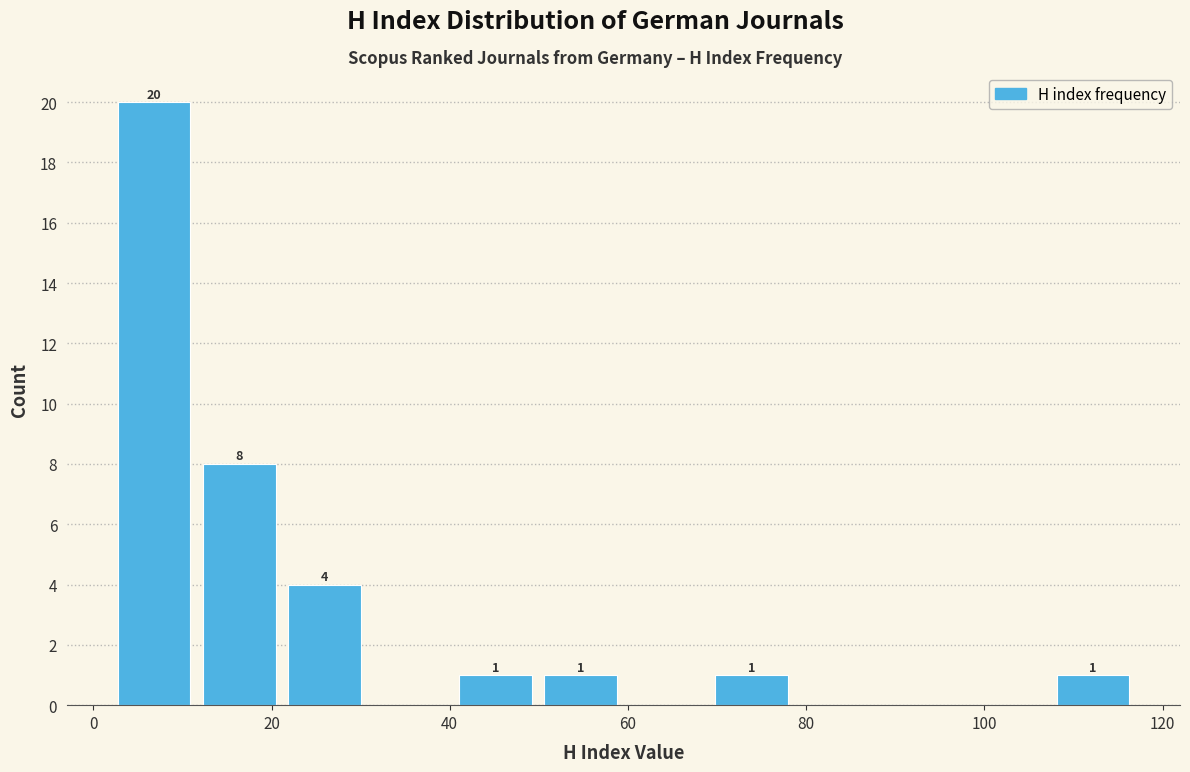

Which range on the x-axis has the tallest bar?

2 to 12